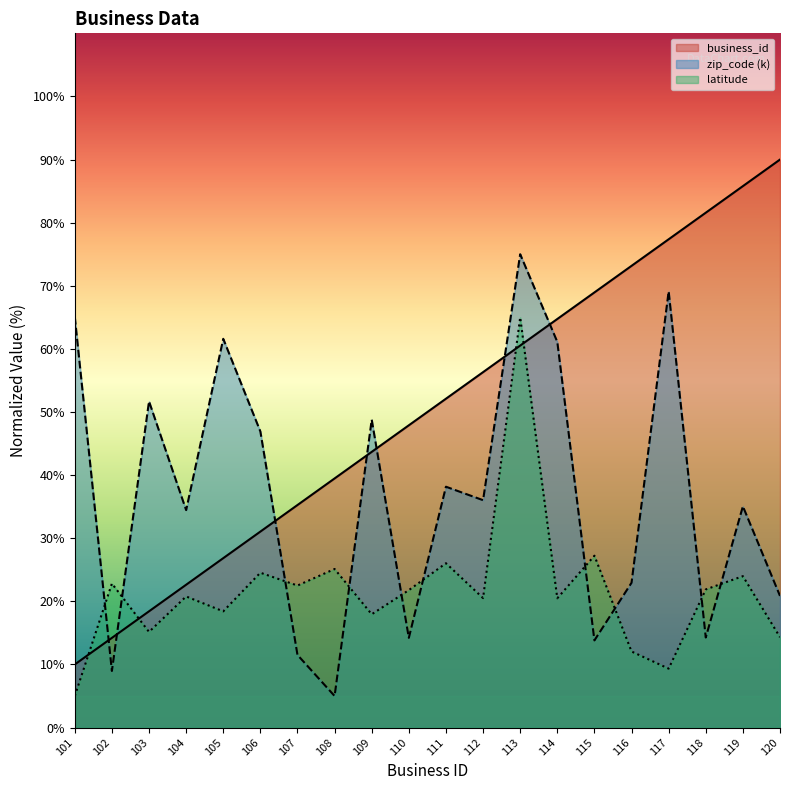

What is the value of the zip_code point at the 13th from the left?

75.0